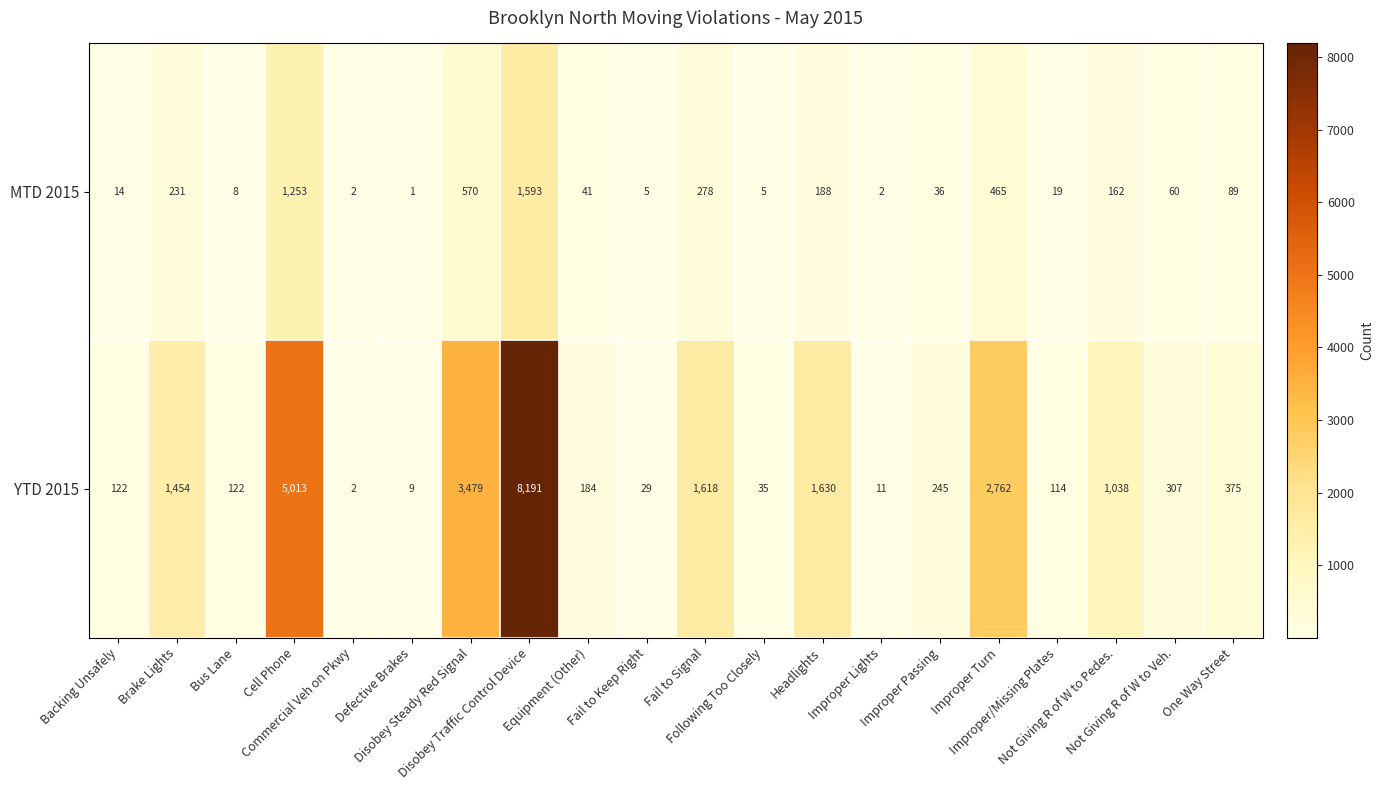

At how many categories does at least one series exceed 3460?

3